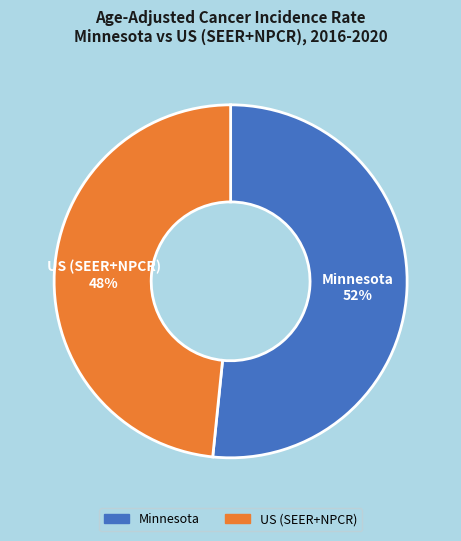

Is it true that Minnesota is 52% of the pie?

True